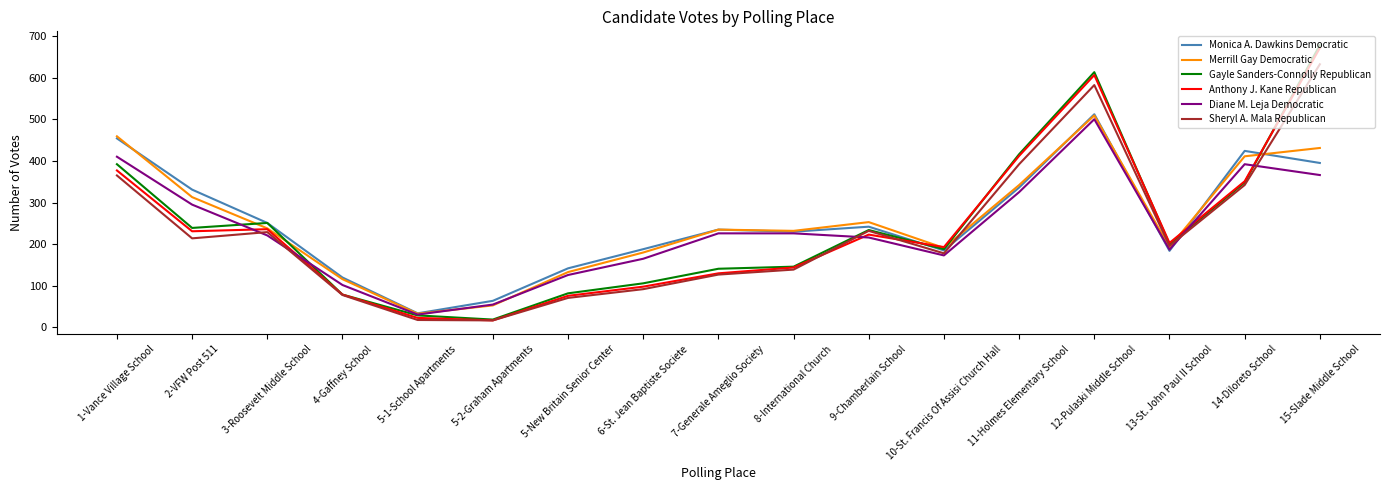

What is the difference between the highest and lowest values at 5-2-Graham Apartments?

47